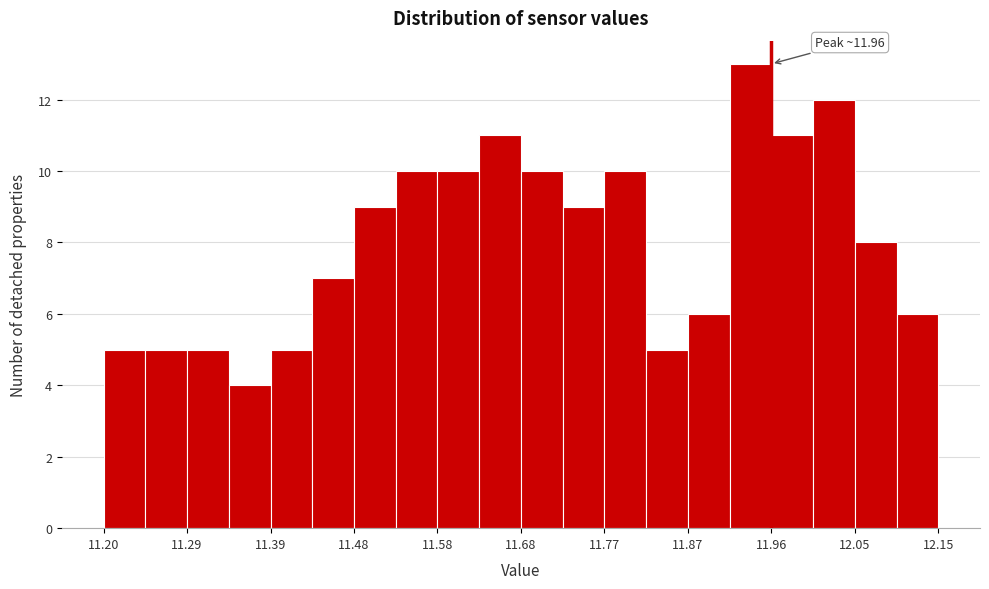

Which range on the x-axis has the tallest bar?

11.91 to 11.96